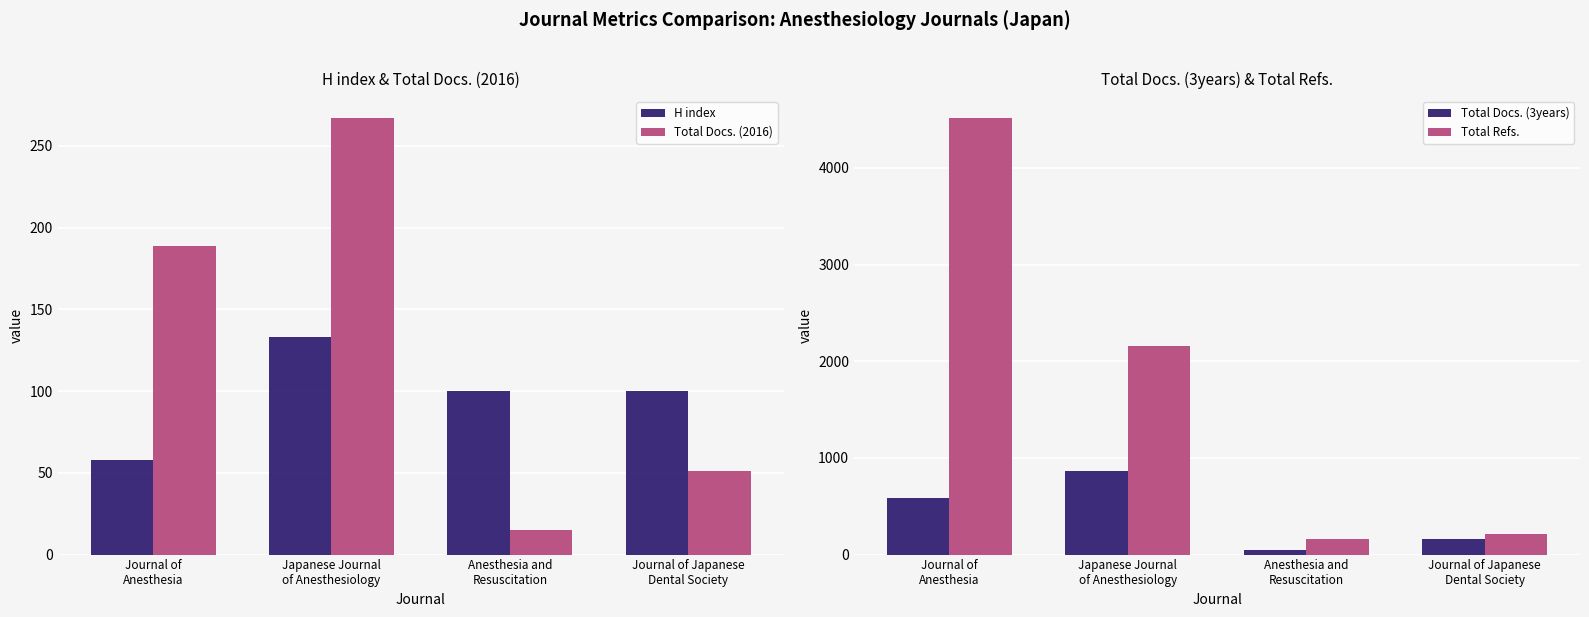

Rank the series at Journal of Japanese
Dental Society from highest to lowest value.

Total Refs., Total Docs. (3years), H index, Total Docs. (2016)